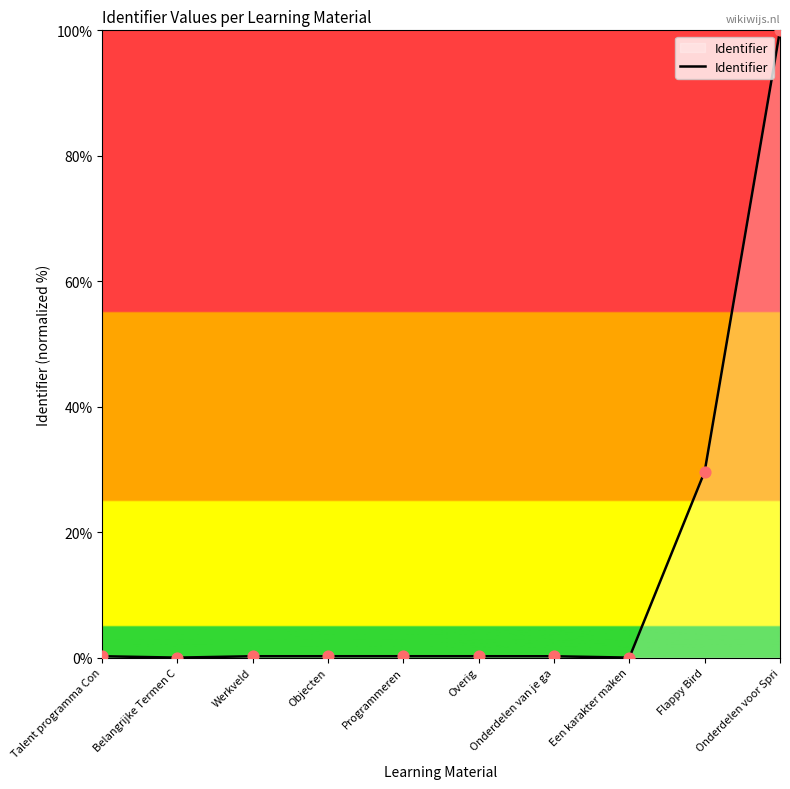

Which has a higher value, Flappy Bird or Onderdelen voor Spri?

Onderdelen voor Spri